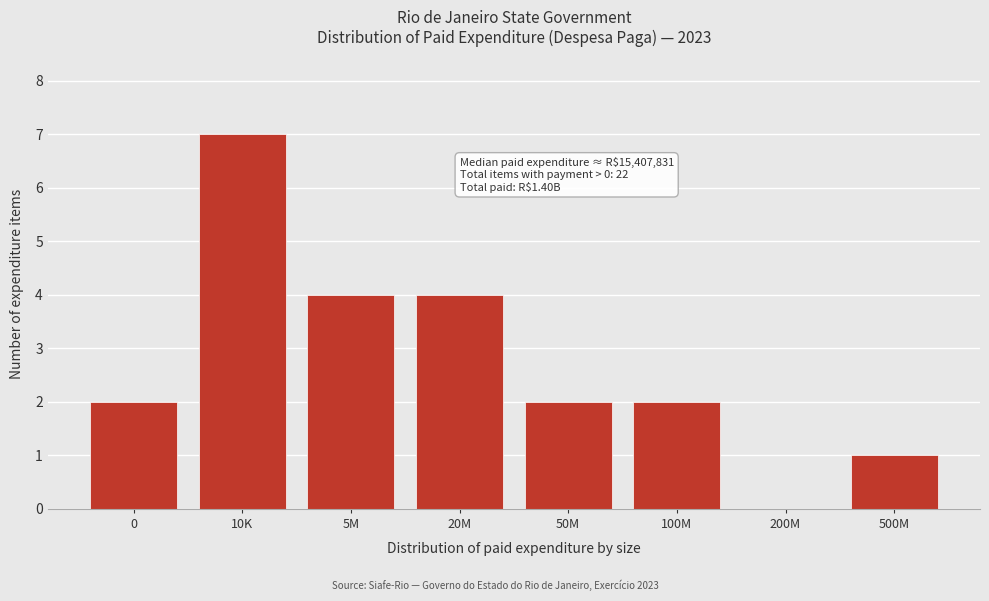

Reading left to right, what are all the values shown in this chart?

0=2	10K=7	5M=4	20M=4	50M=2	100M=2	200M=0	500M=1